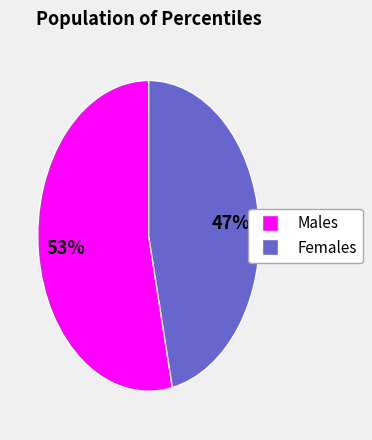

How many slices are in this pie chart?

2